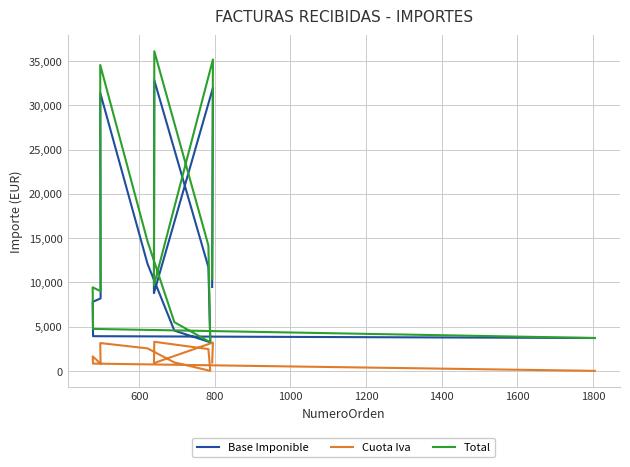

How many series are shown in this chart?

3